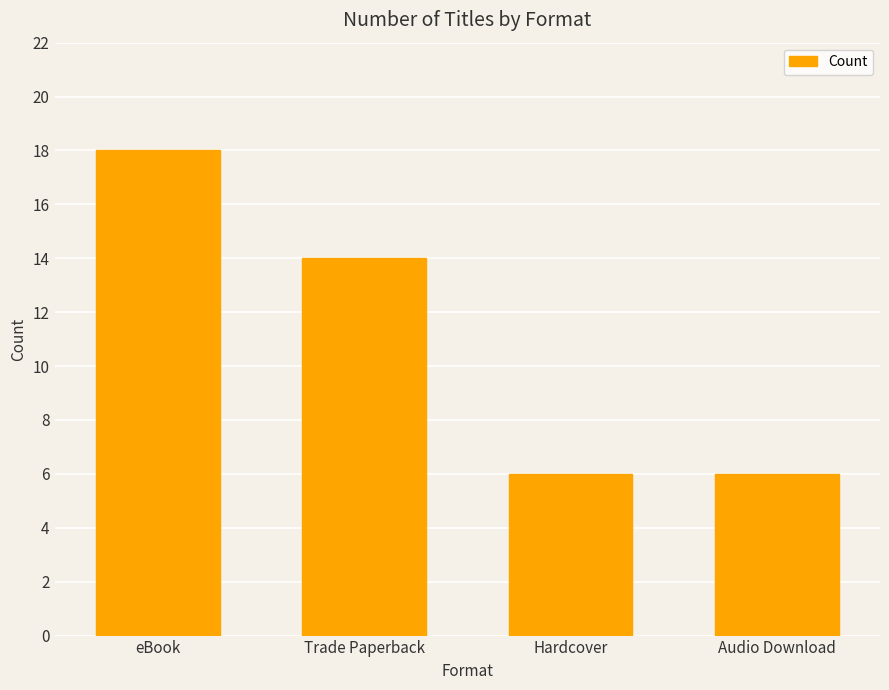

Which has a higher value, Hardcover or eBook?

eBook